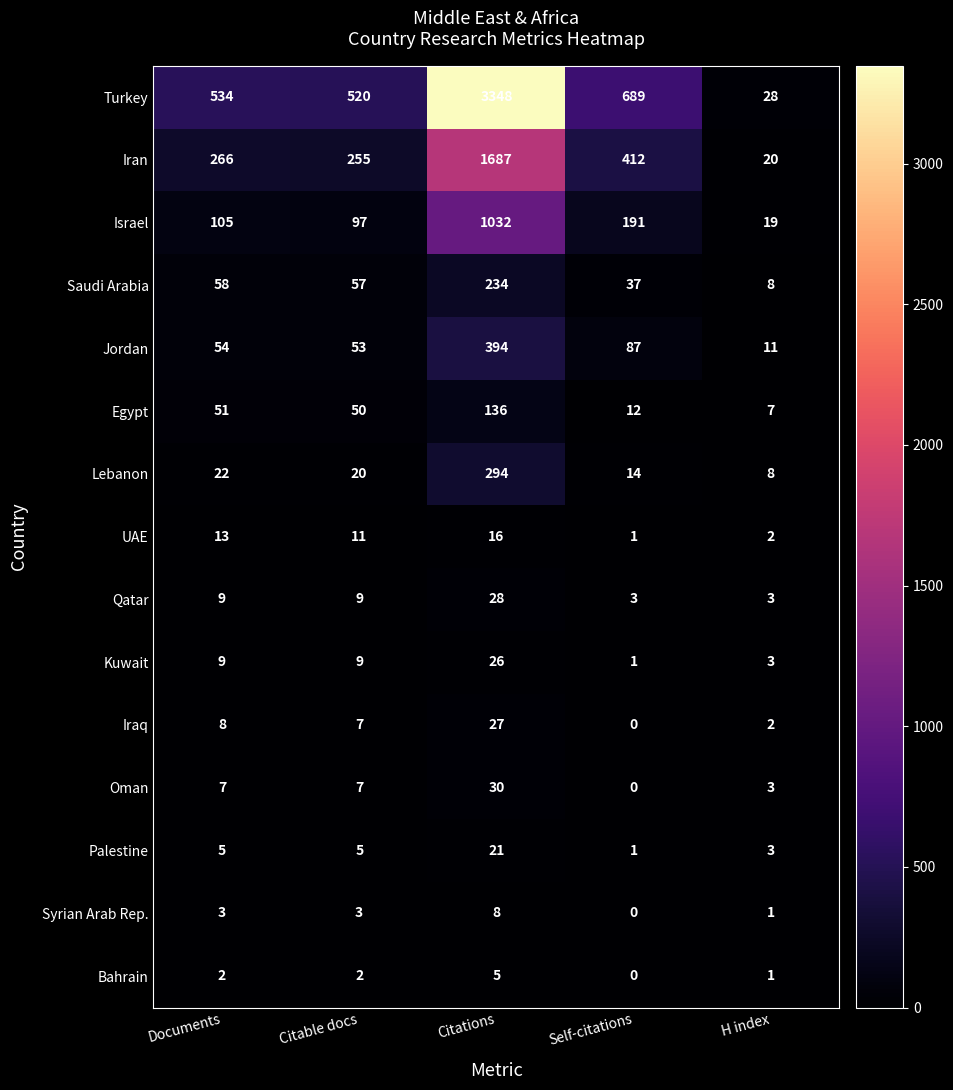

At which label does Iraq first exceed 7?

Documents